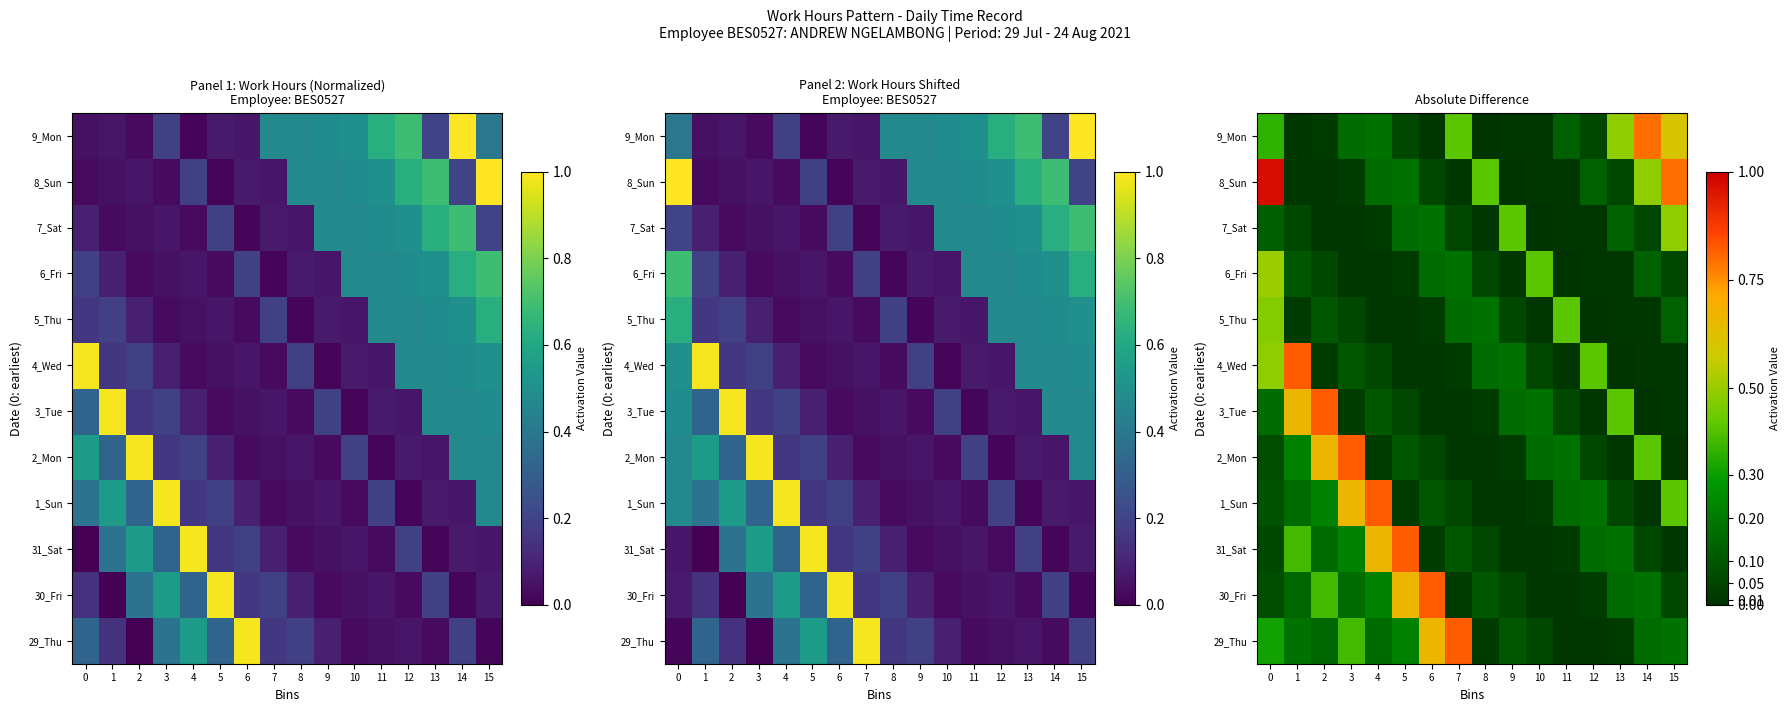

Which category has the highest value in the 4_Wed series?

1